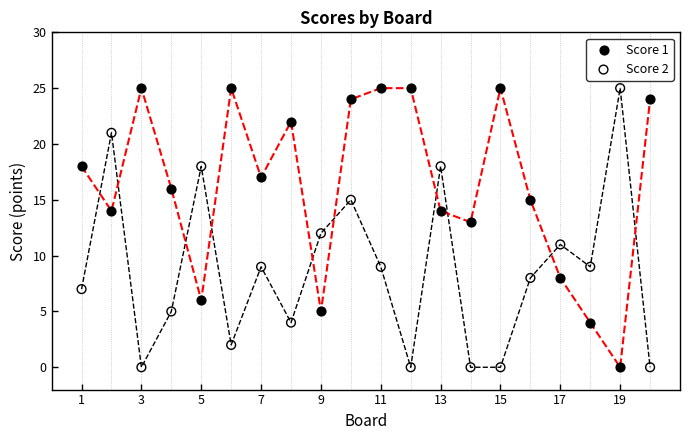

What are all the series names shown in the legend?

Score 1, Score 2